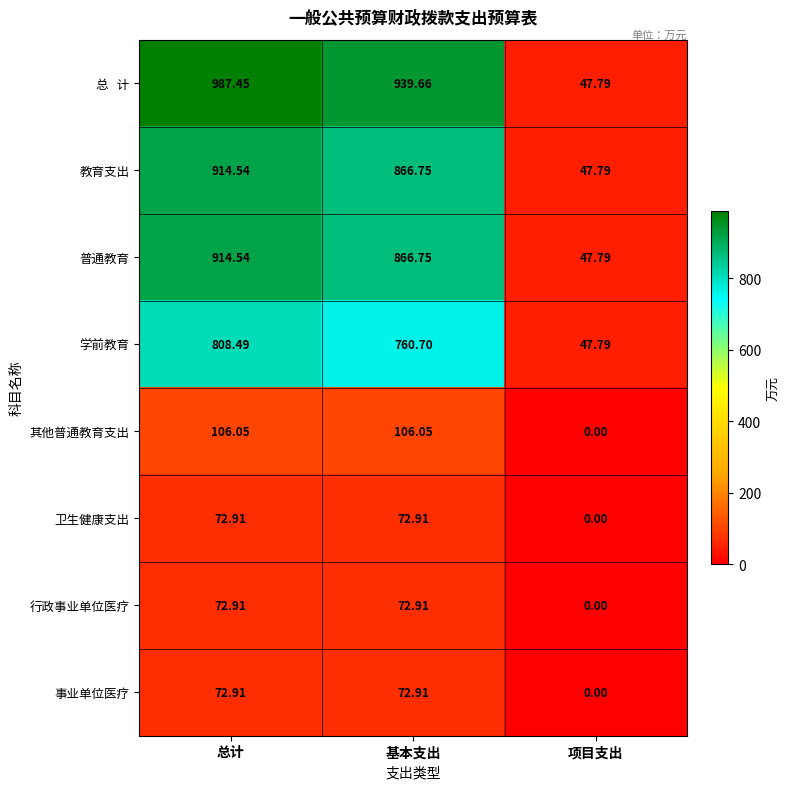

Is the value of 教育支出 at 基本支出 greater than the value of 普通教育 at 项目支出?

Yes